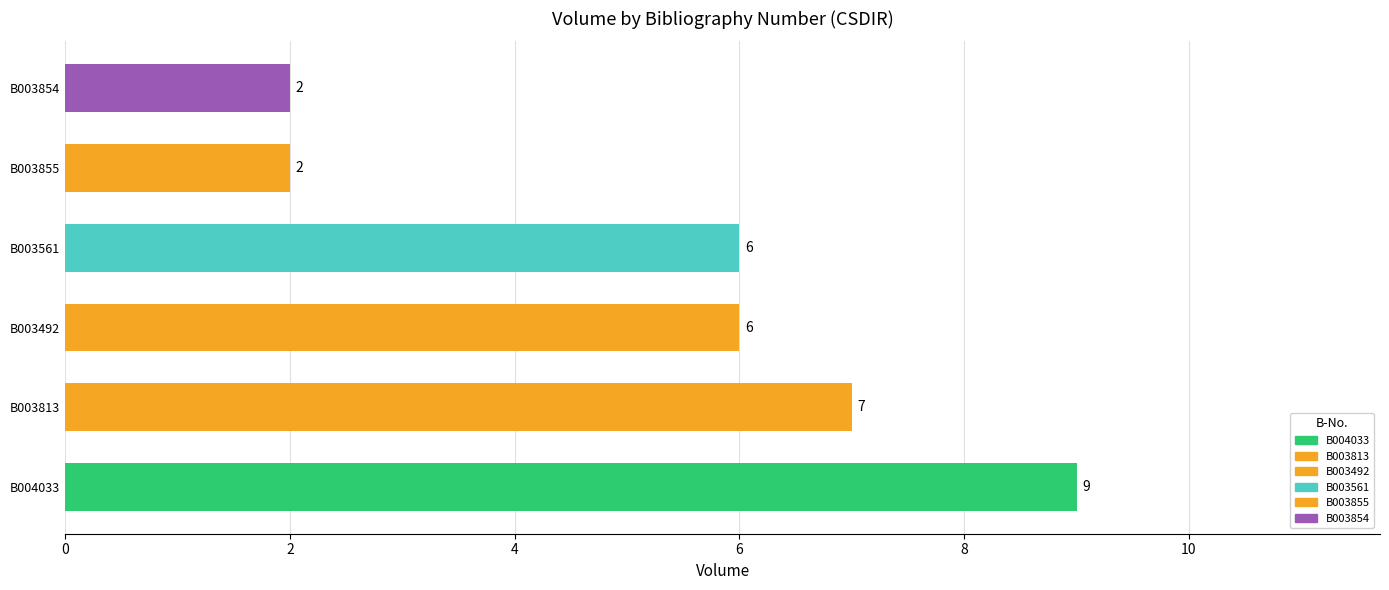

Is it true that the value at B003854 is 2?

True